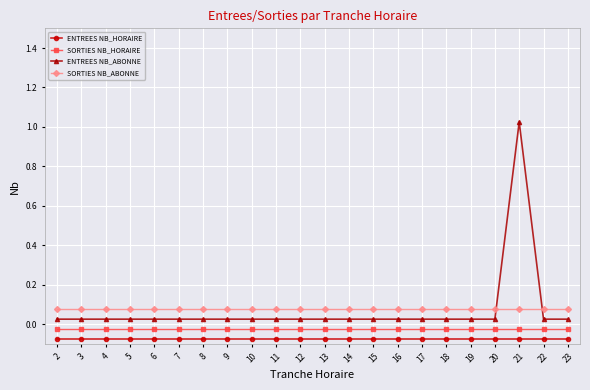

Is the value of ENTREES NB_ABONNE at 14 greater than the value of SORTIES NB_HORAIRE at 22?

Yes